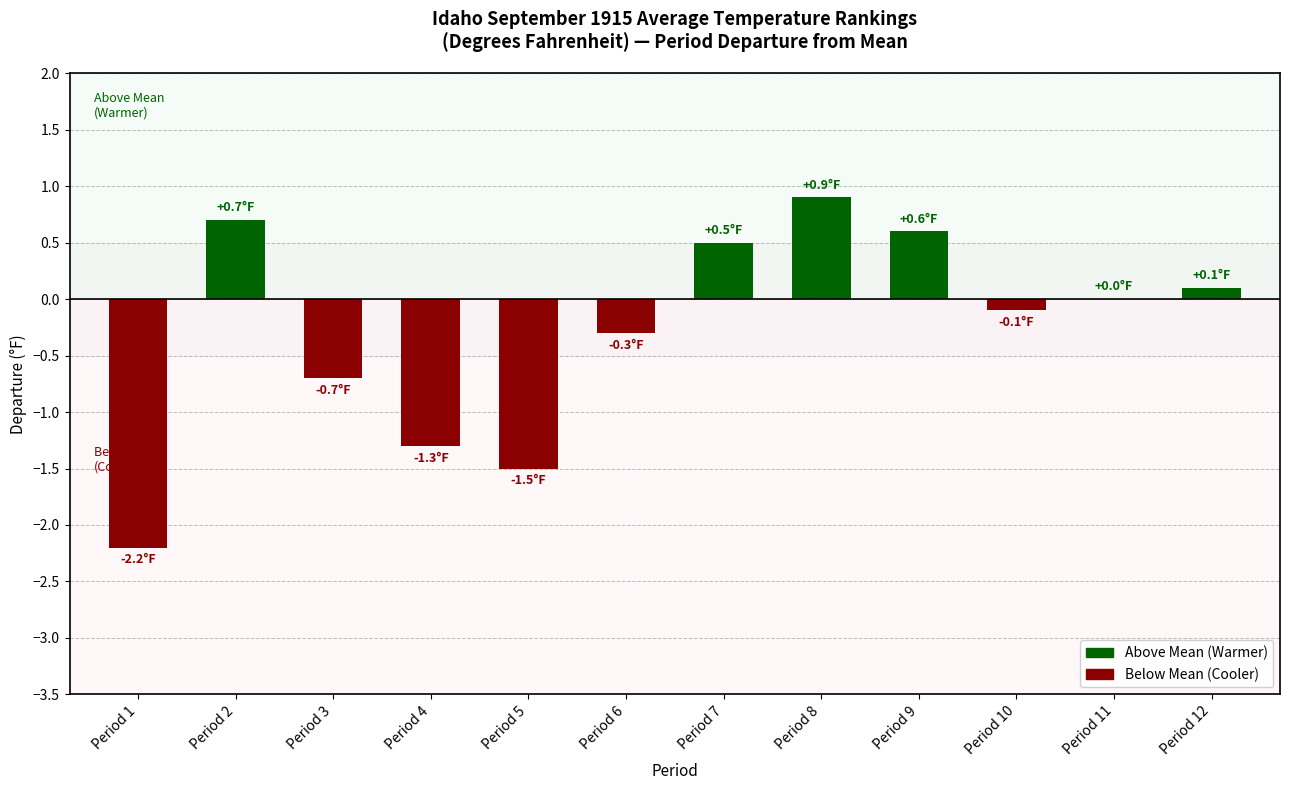

Are the bars horizontal?

No